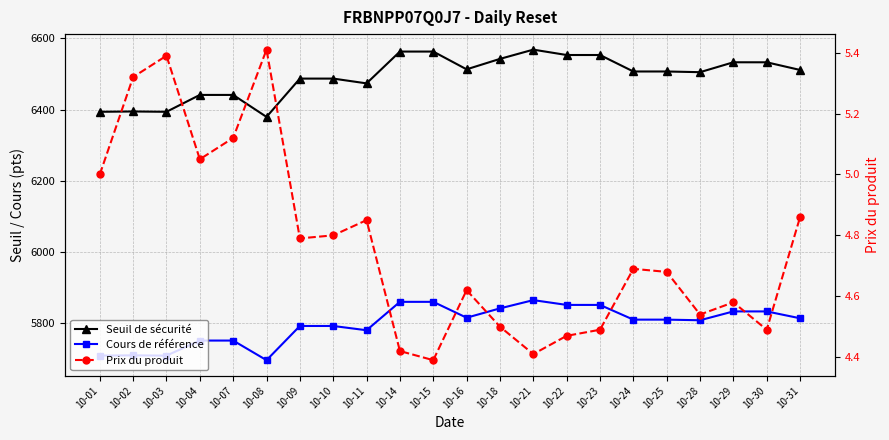

Rank the categories by Prix du produit value from lowest to highest.

10-15, 10-21, 10-14, 10-22, 10-23, 10-30, 10-18, 10-28, 10-29, 10-16, 10-25, 10-24, 10-09, 10-10, 10-11, 10-31, 10-01, 10-04, 10-07, 10-02, 10-03, 10-08